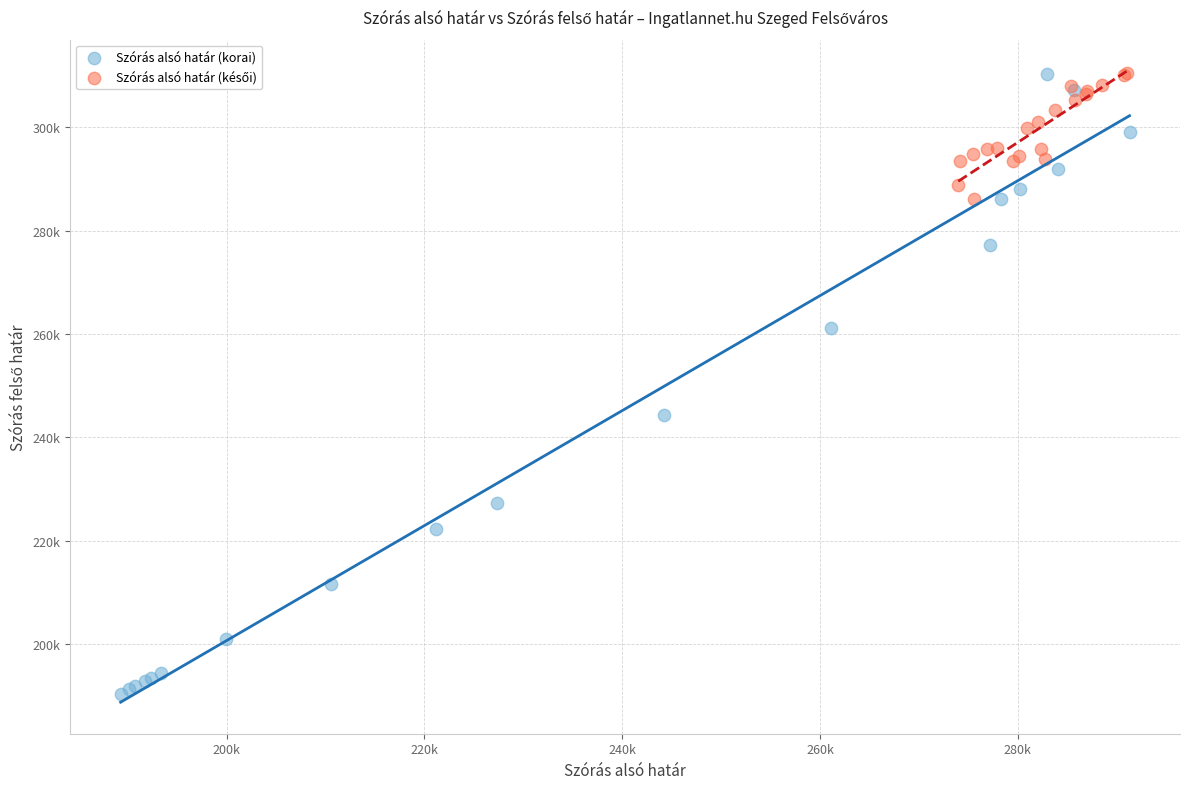

Which series contains the lowest Y value?

Szórás alsó határ (korai)